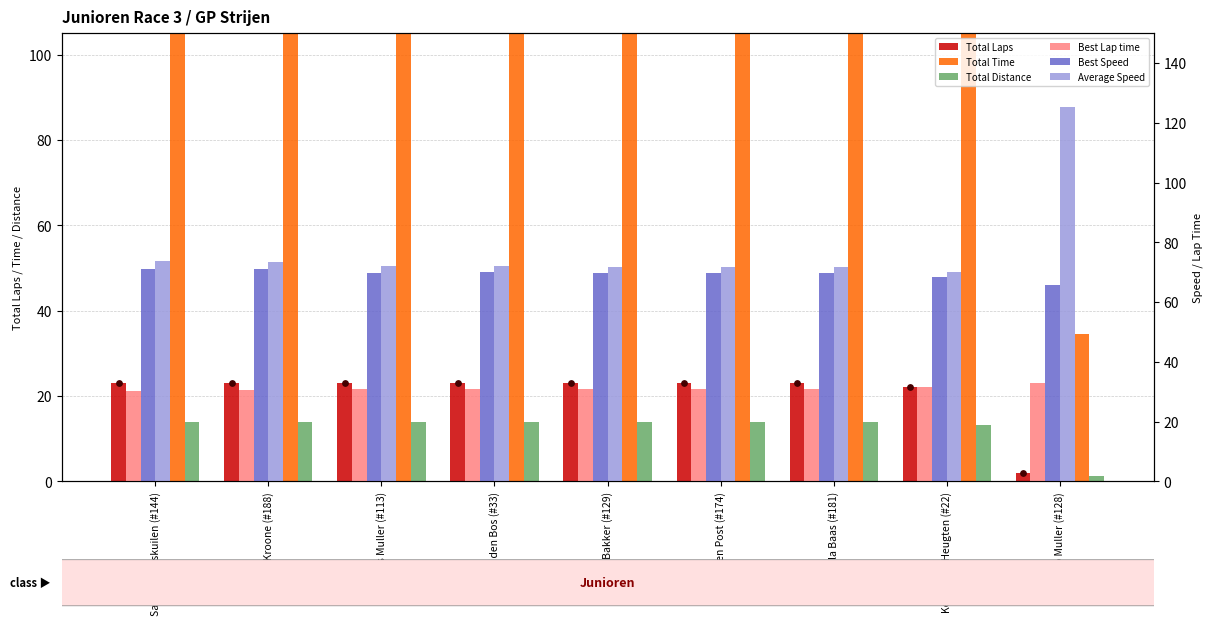

Which series reaches the maximum Y coordinate?

Total Time